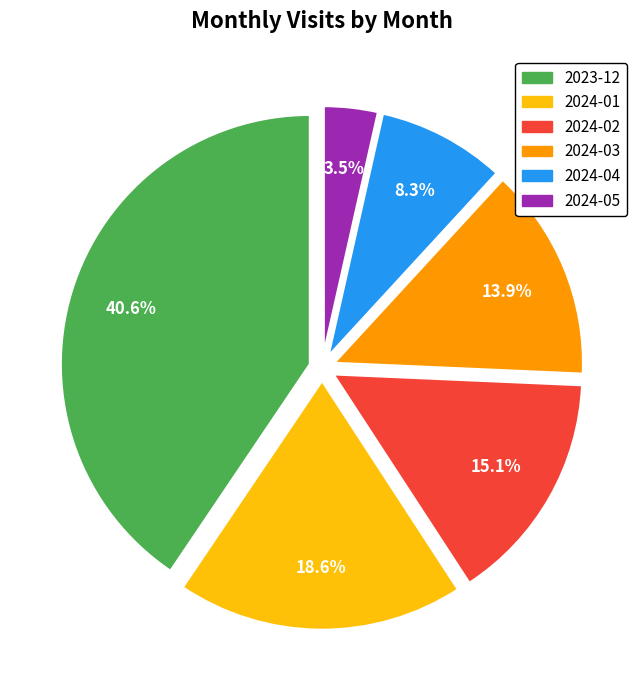

Count the number of slices in the pie.

6